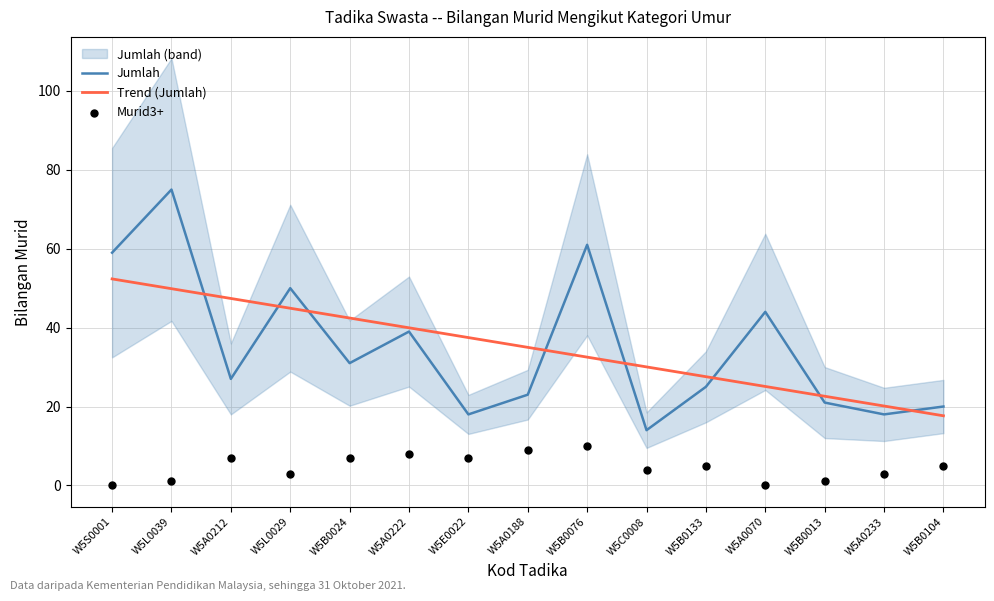

Which series has the largest Y range (max minus min)?

Jumlah